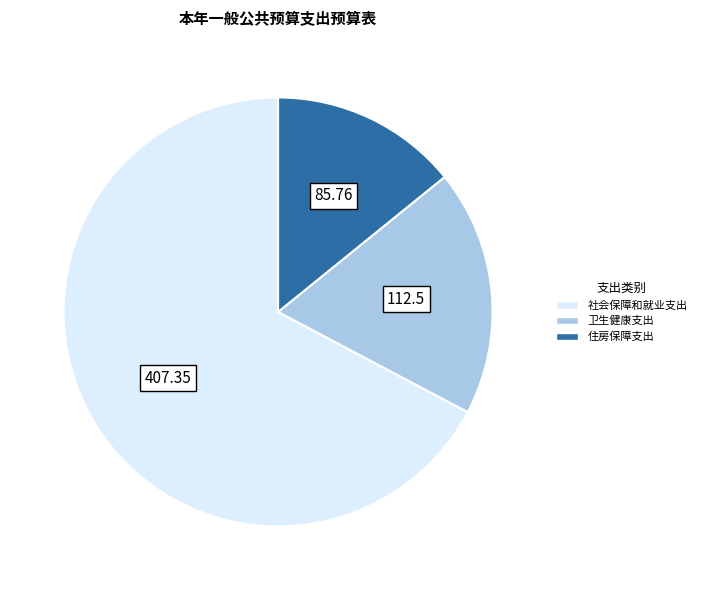

Rank the categories by value from lowest to highest.

住房保障支出, 卫生健康支出, 社会保障和就业支出